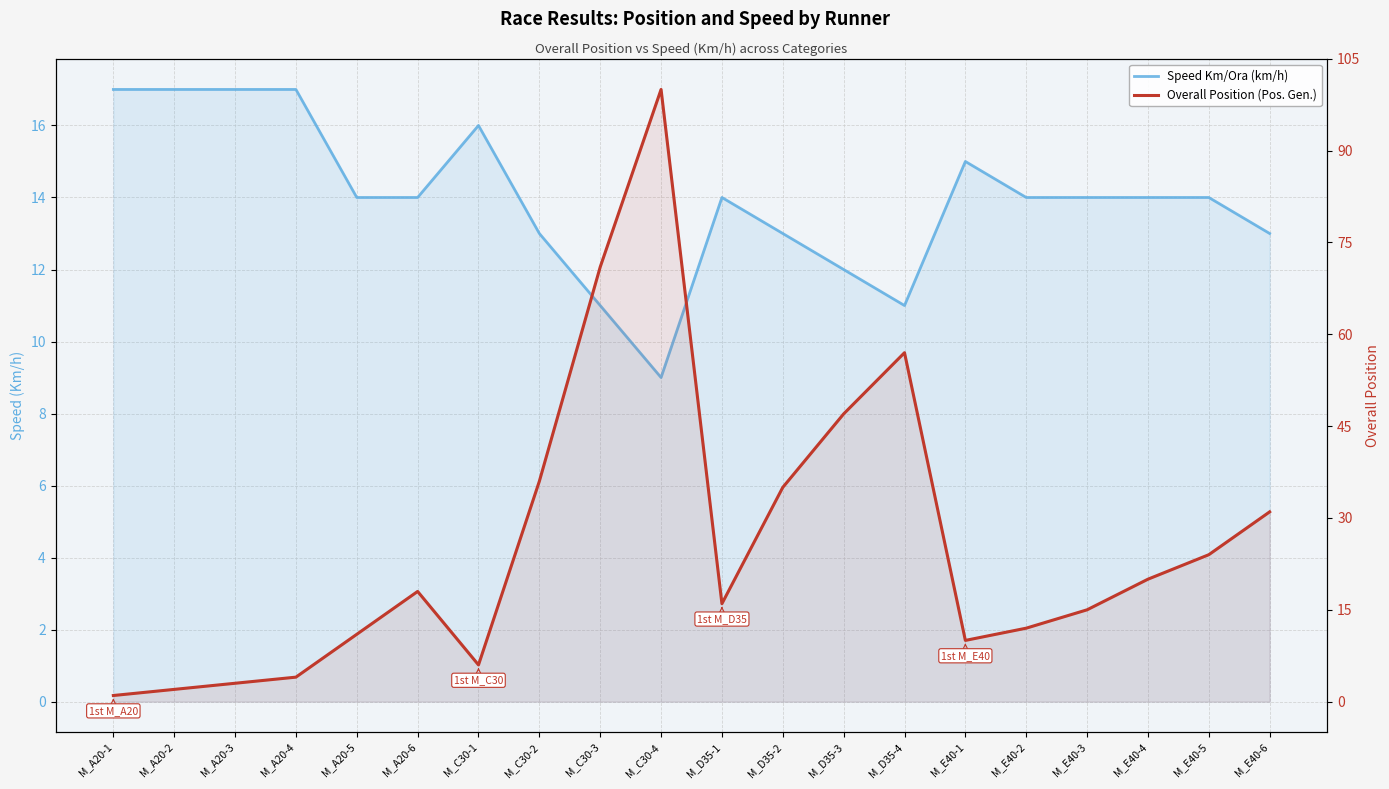

How many lines are shown in the chart?

2